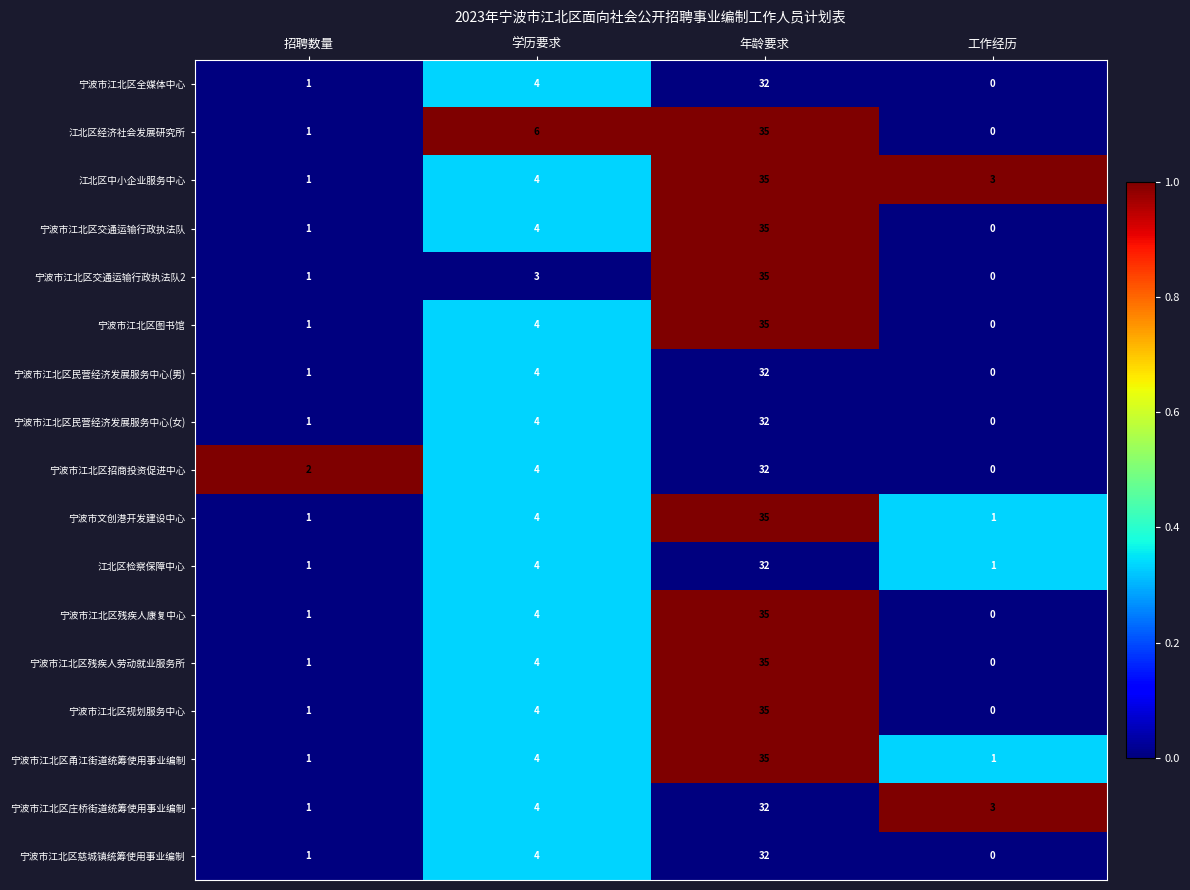

At which category is the sum across all series the highest?

年龄要求